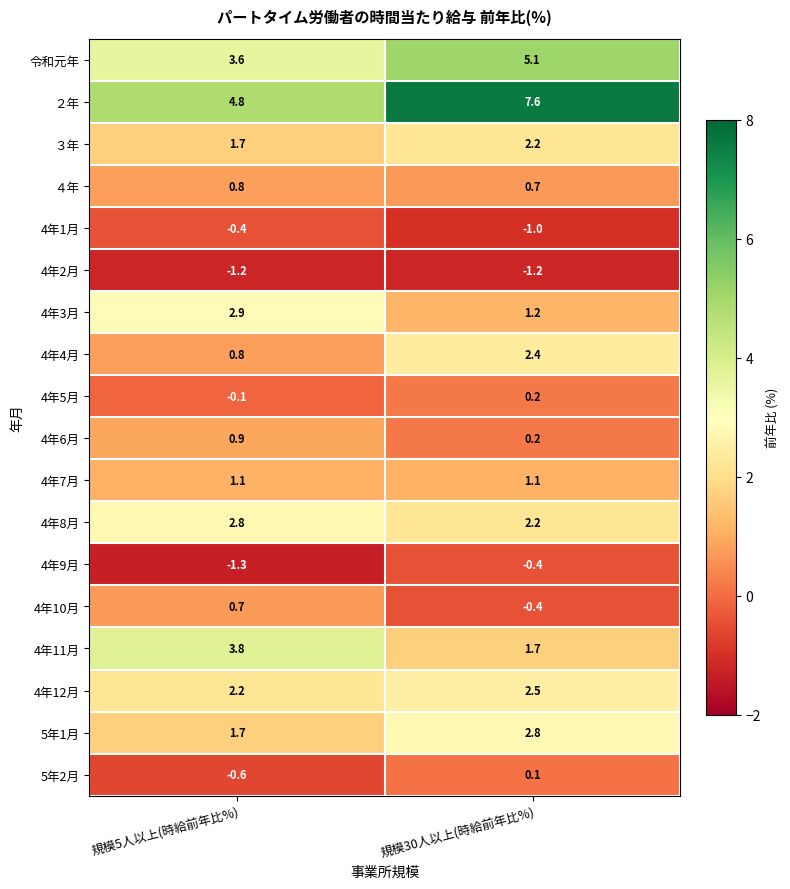

Is it true that 4年11月 equals 3.8 at 規模5人以上(時給前年比%)?

True